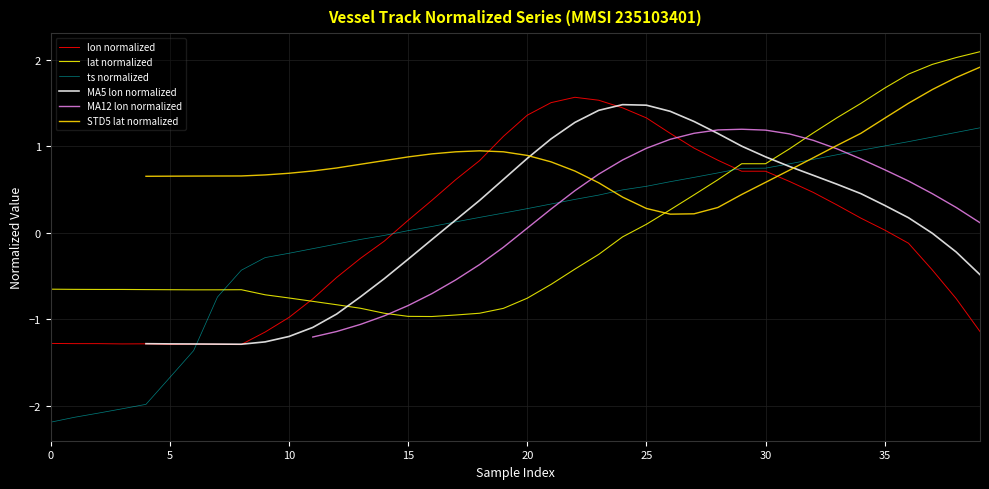

Between 0 and 27, which series saw the biggest shift?

ts normalized